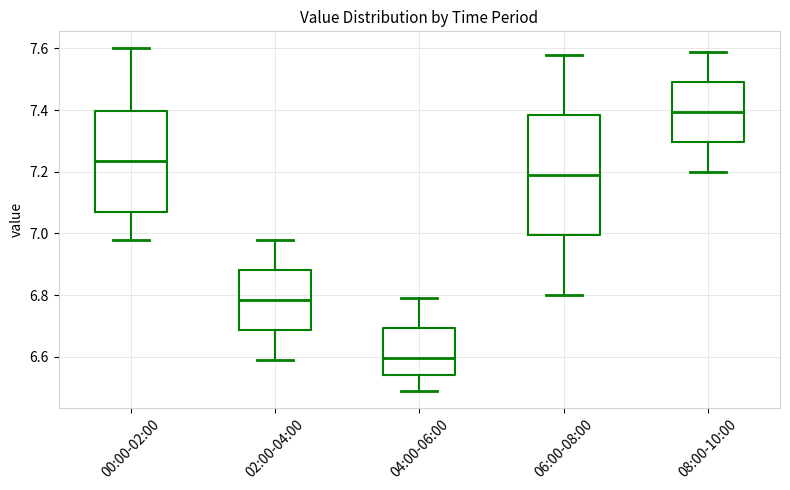

Which box has the highest median line?

08:00-10:00